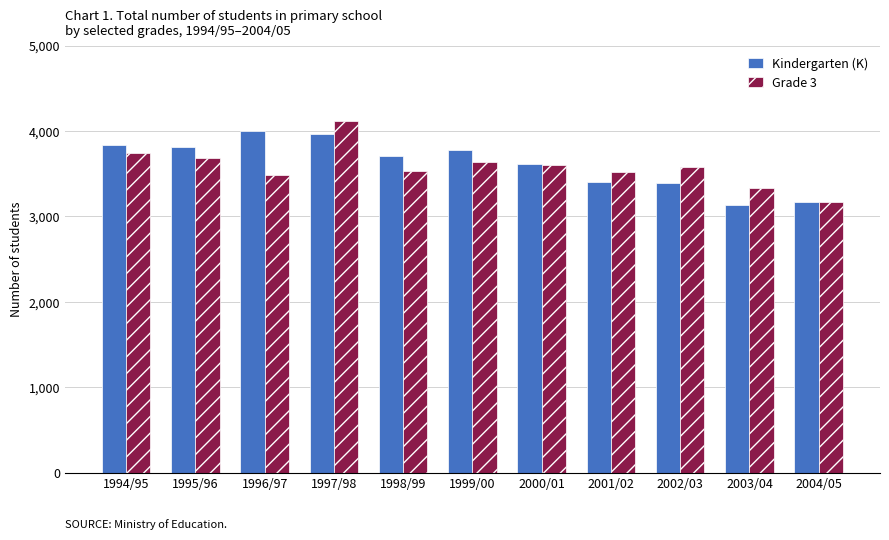

Which category has the highest value across all series?

1997/98